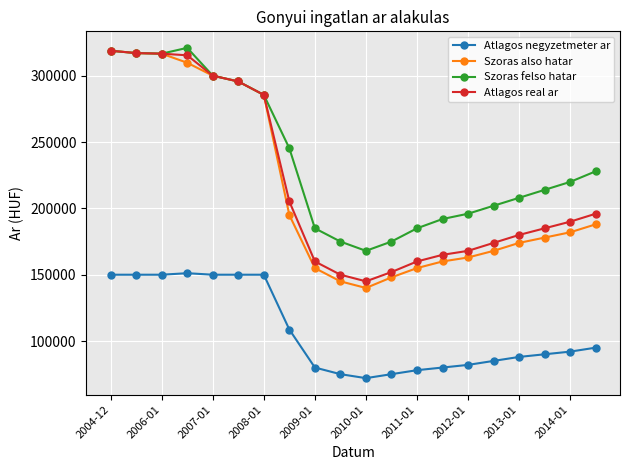

What is the maximum value for Szoras also hatar?

318901